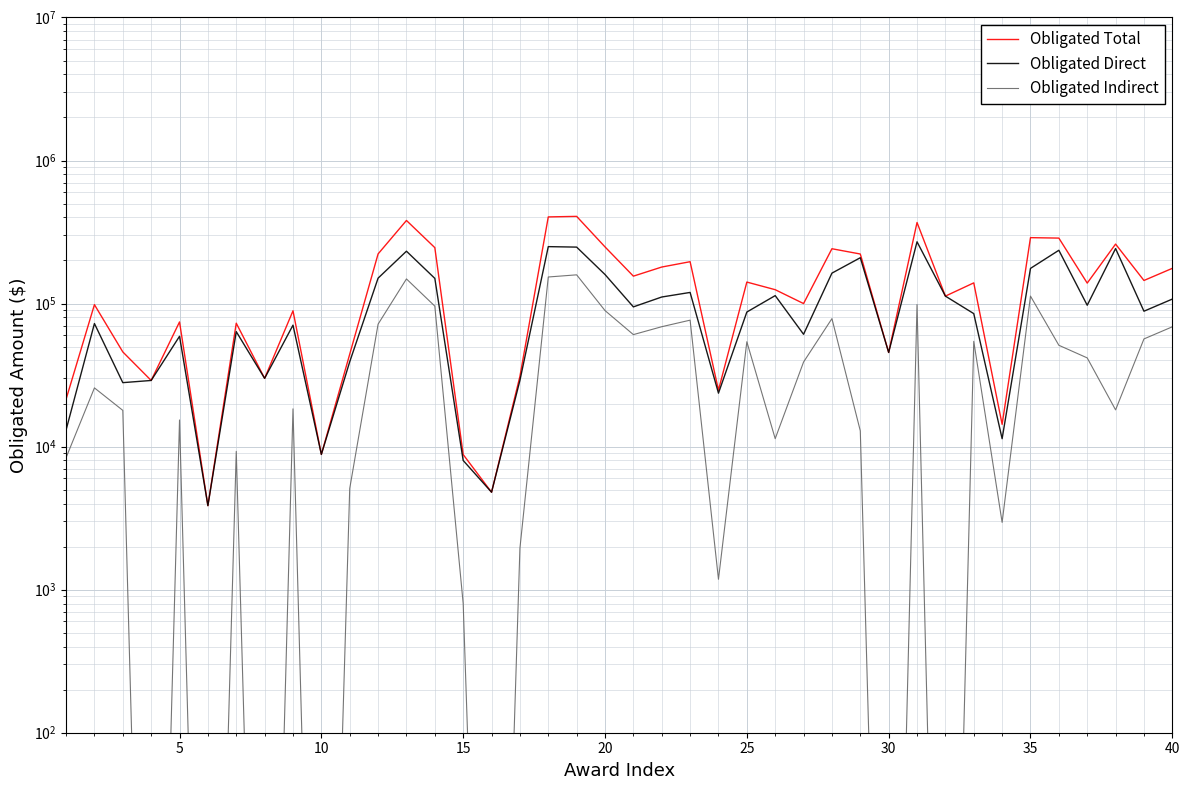

What is the average value of the Obligated Total series?

145859.5